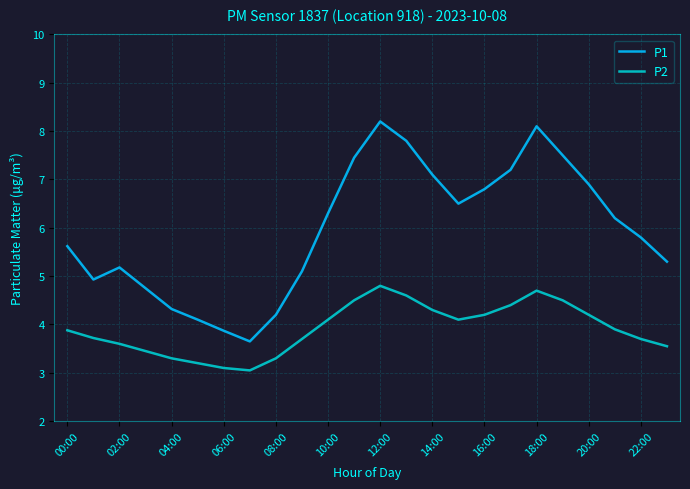

Which series has the largest total across all categories?

P1